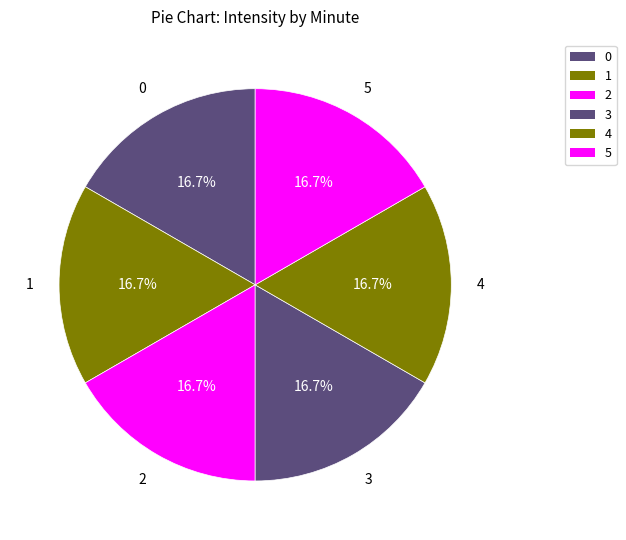

How many slices are in this pie chart?

6